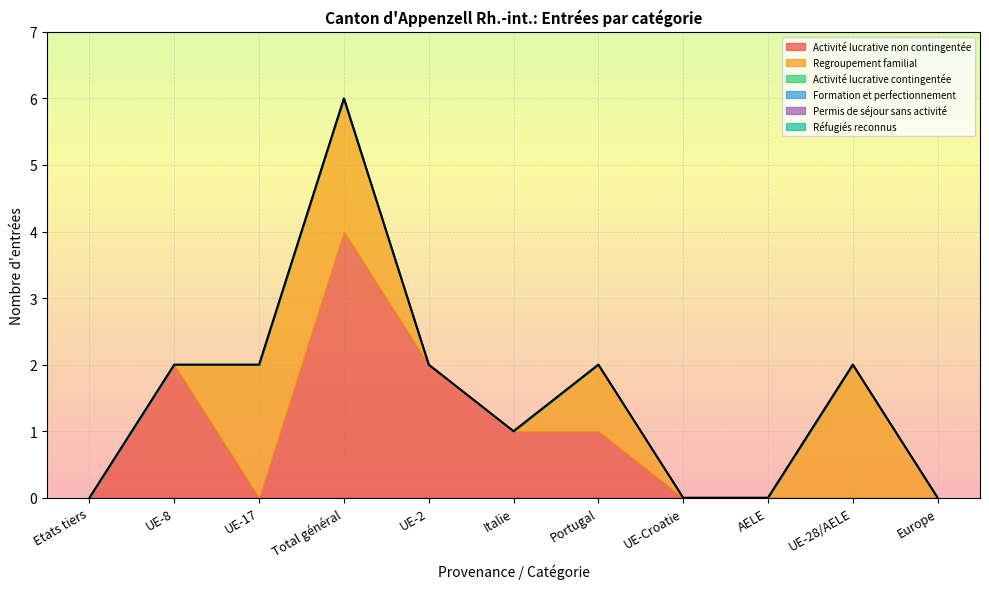

At how many categories does at least one series exceed 1?

5